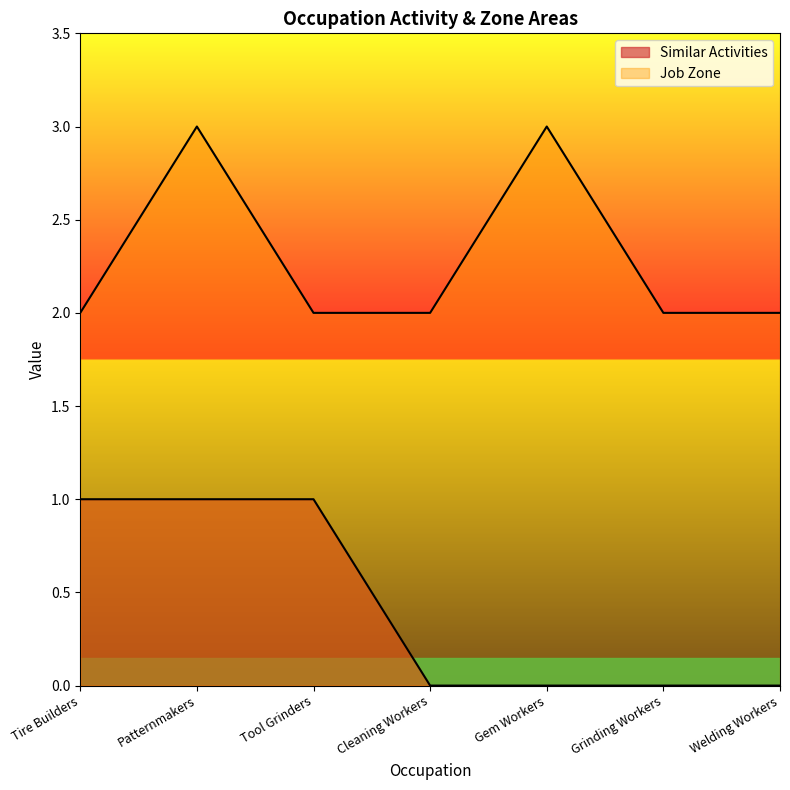

At which category does the chart reach its peak across all series?

Patternmakers